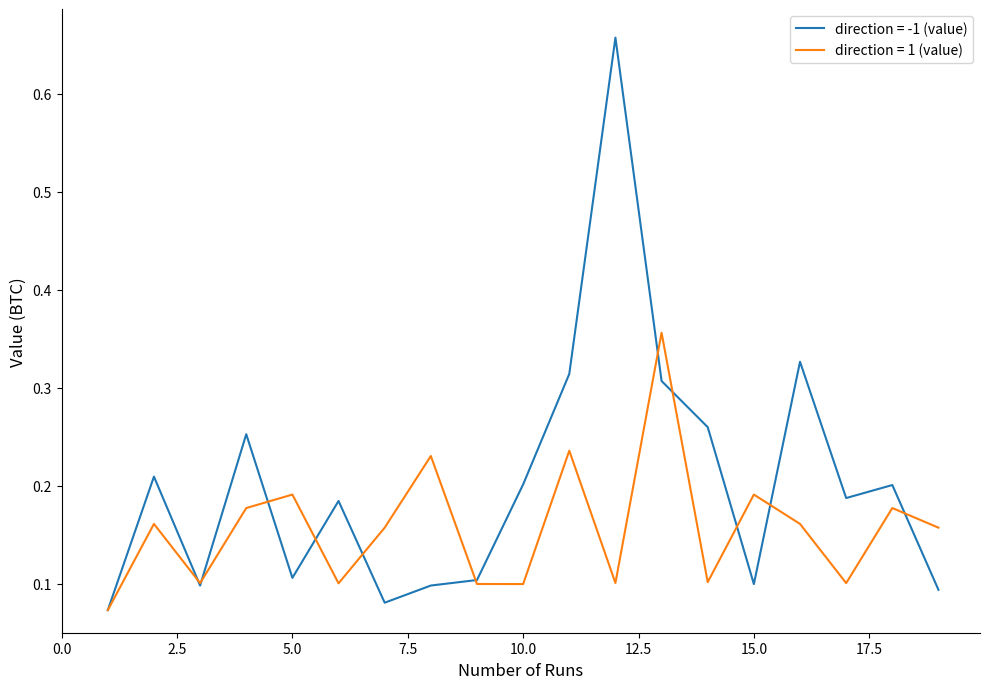

Rank the series by their maximum value, from lowest to highest.

direction = 1 (value), direction = -1 (value)